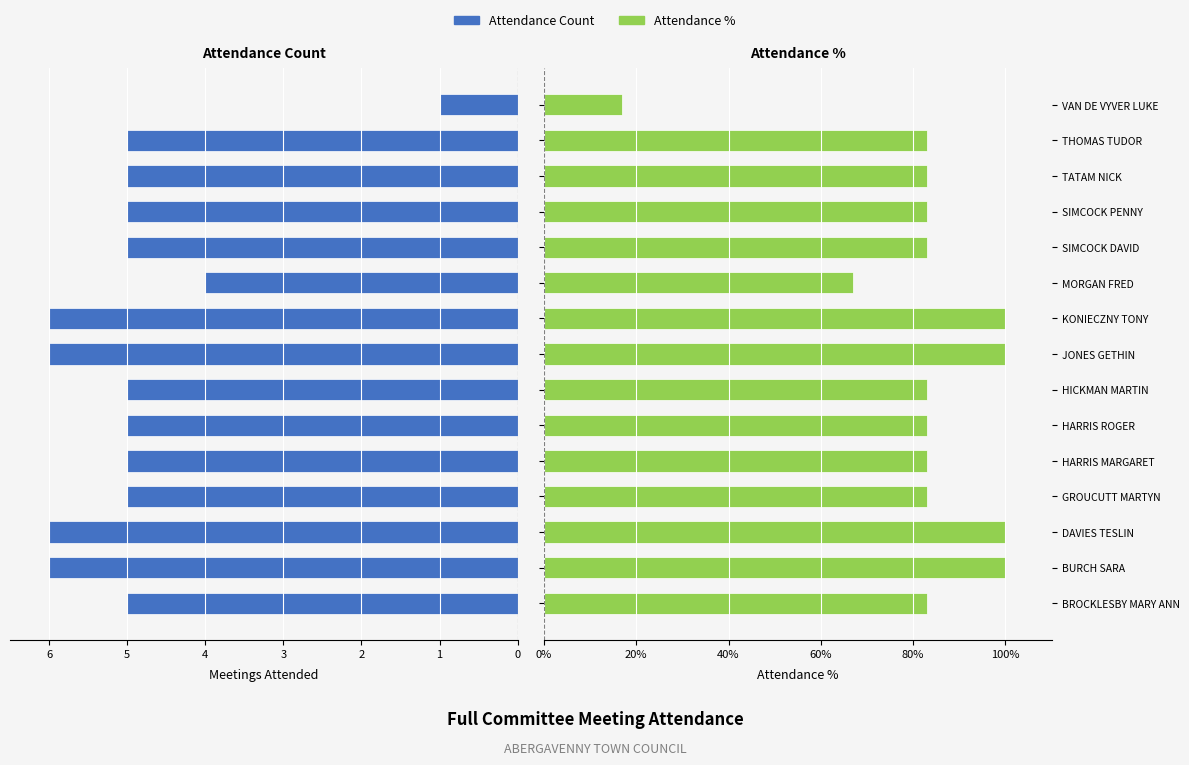

What is the sum of the Attendance % values at HARRIS ROGER and THOMAS TUDOR?

166